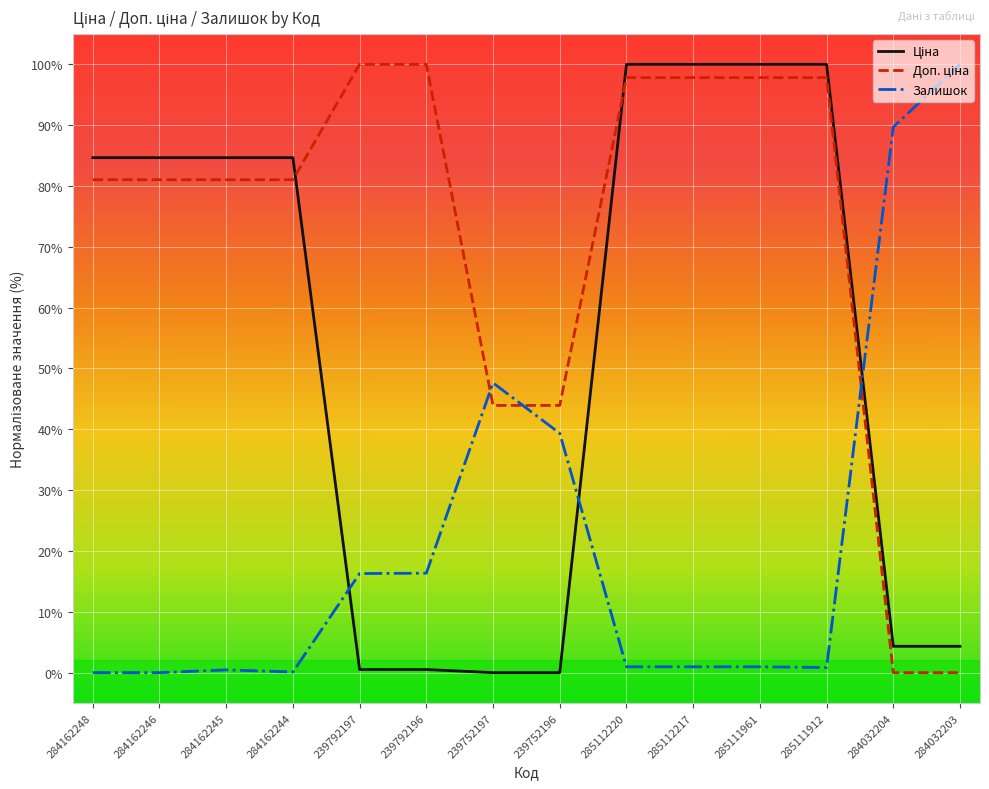

What position from the right is 239752196?

7